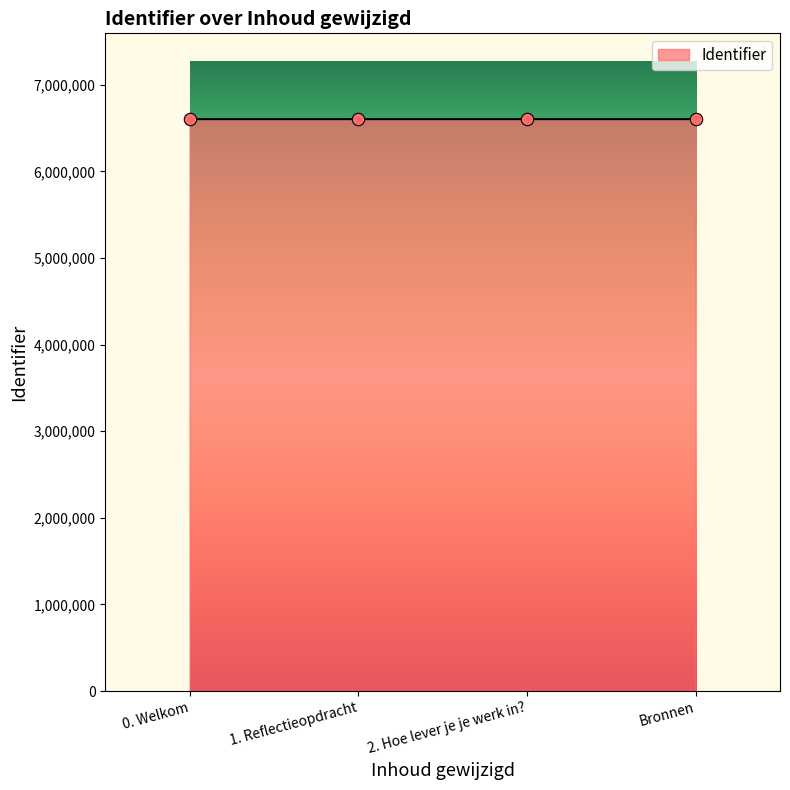

What is the change in value from 2. Hoe lever je je werk in? to Bronnen?

+2